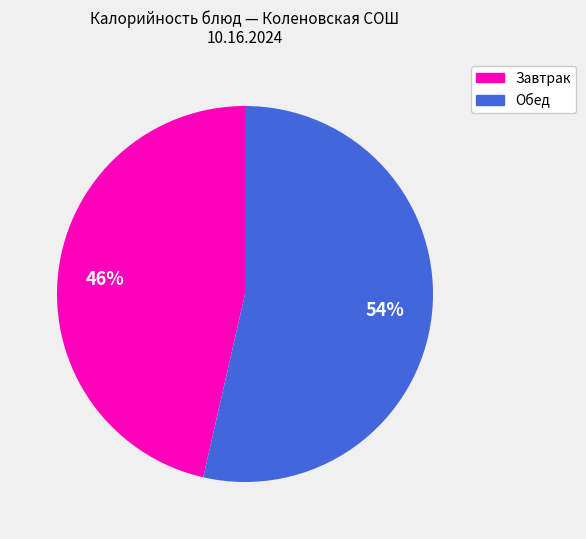

Count the number of slices in the pie.

2